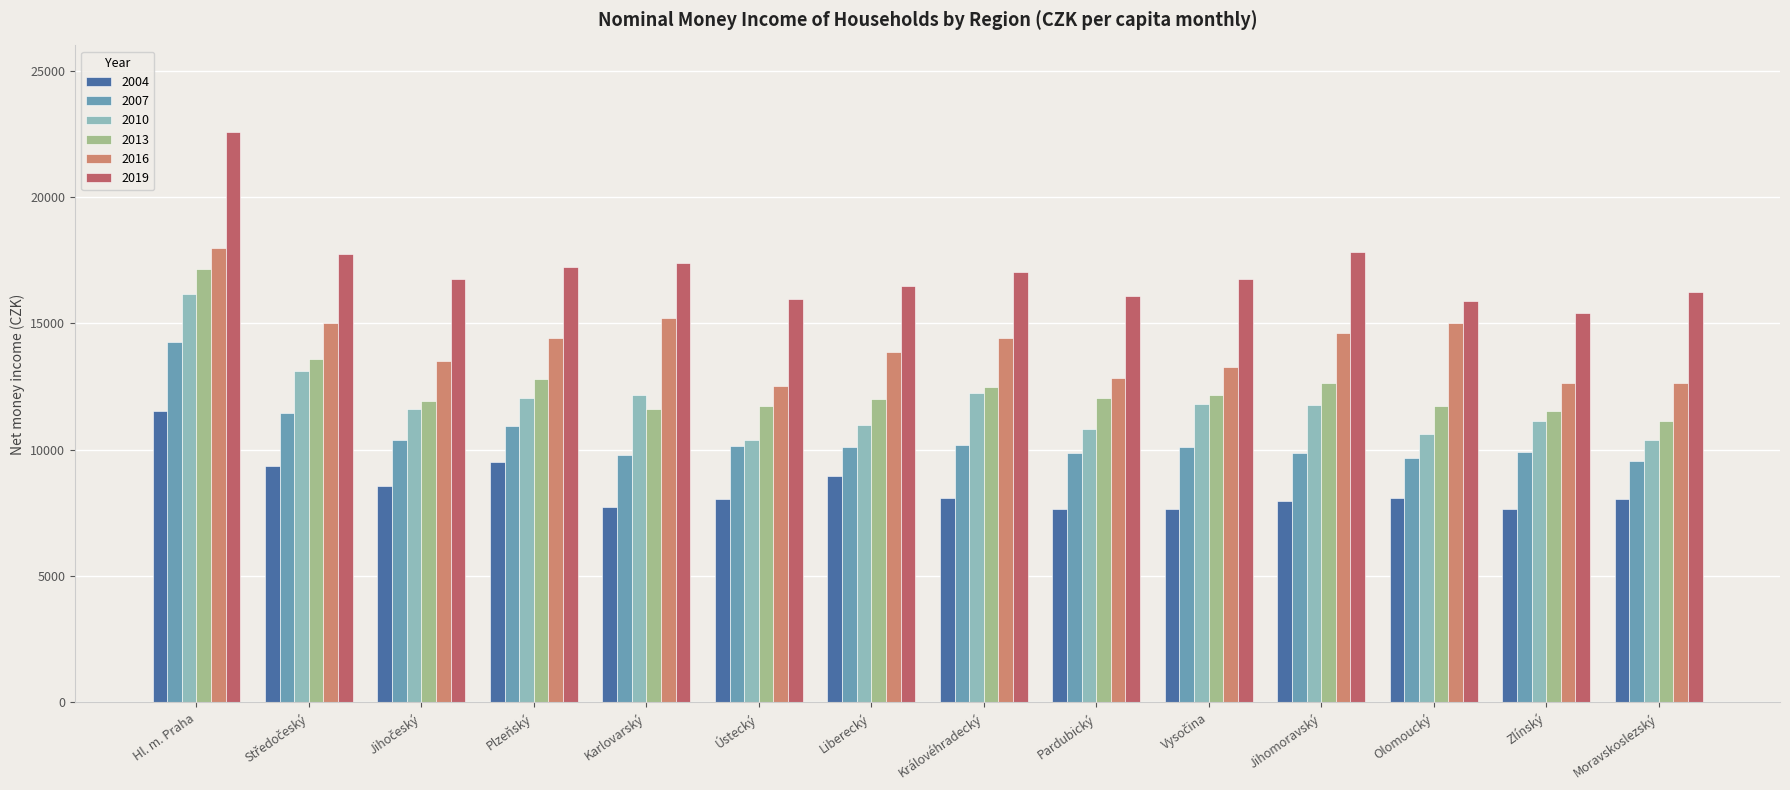

The 2013 series shows 15664 at Ústecký. True or false?

False